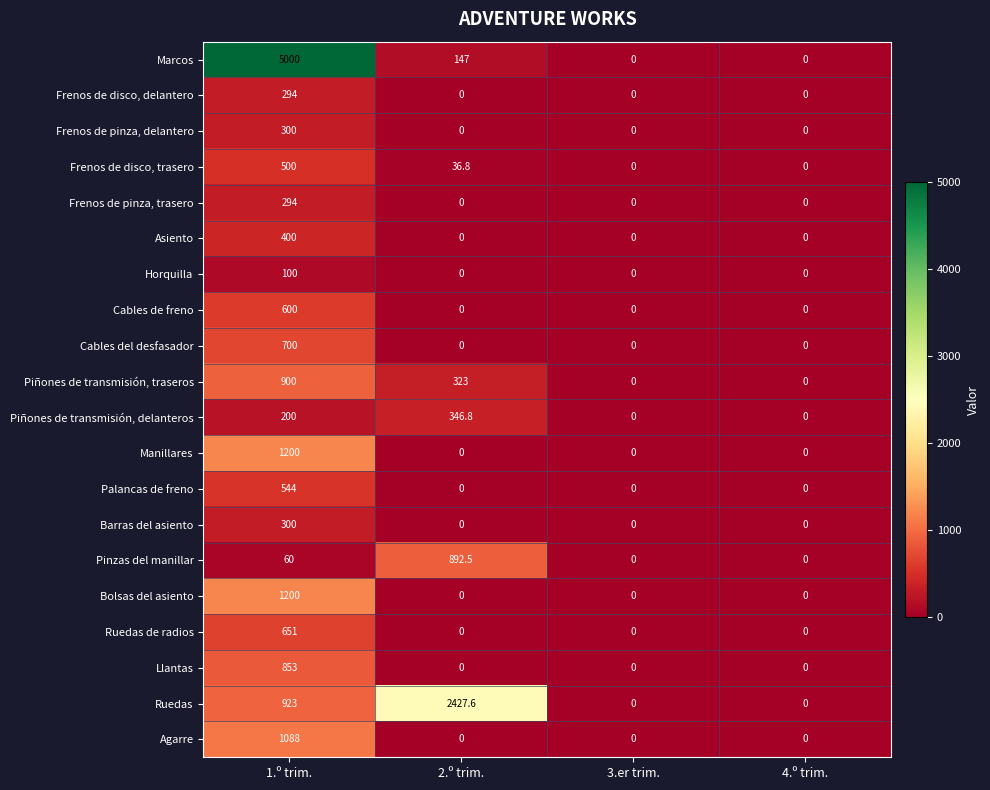

The value of Marcos at 2.º trim. is 61.0. True or false?

False